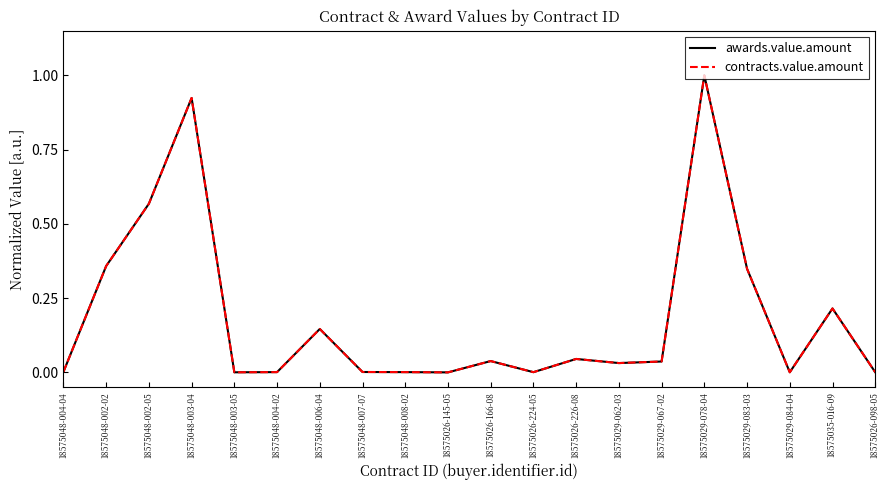

At which category does awards.value.amount reach its first local valley?

18575048-003-05